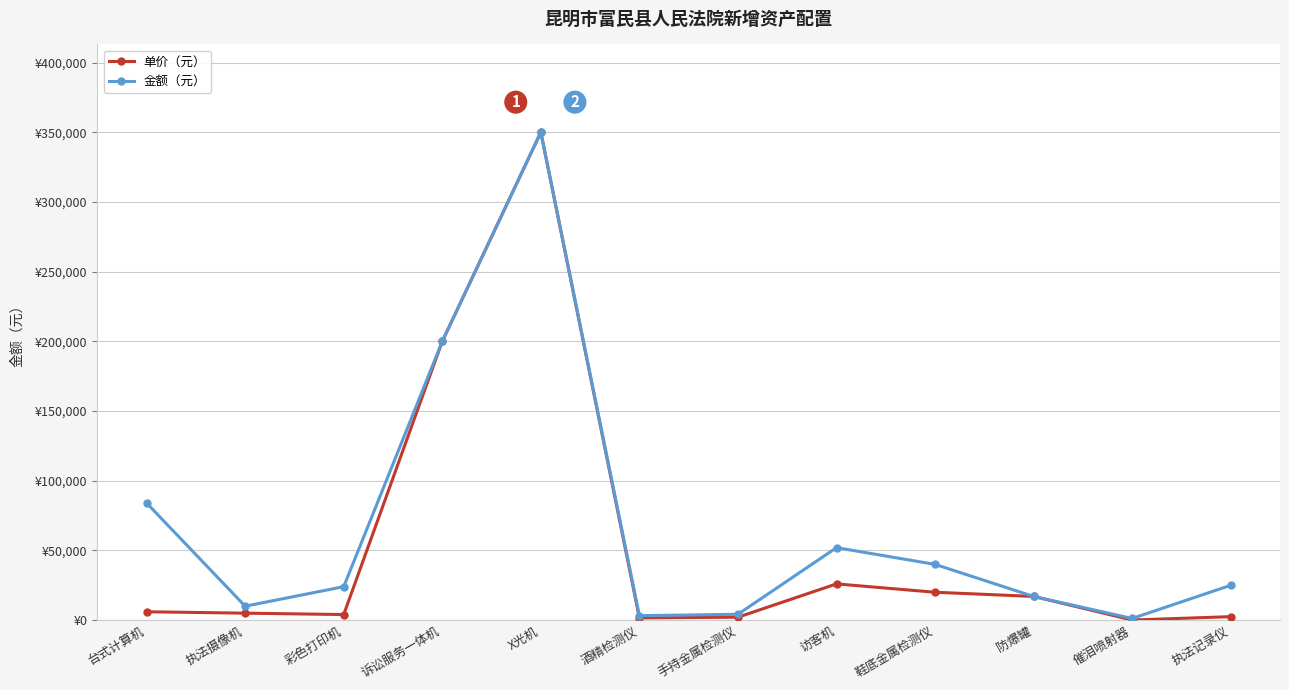

What is the difference between the maximum and minimum values in the 金额（元） series?

348800